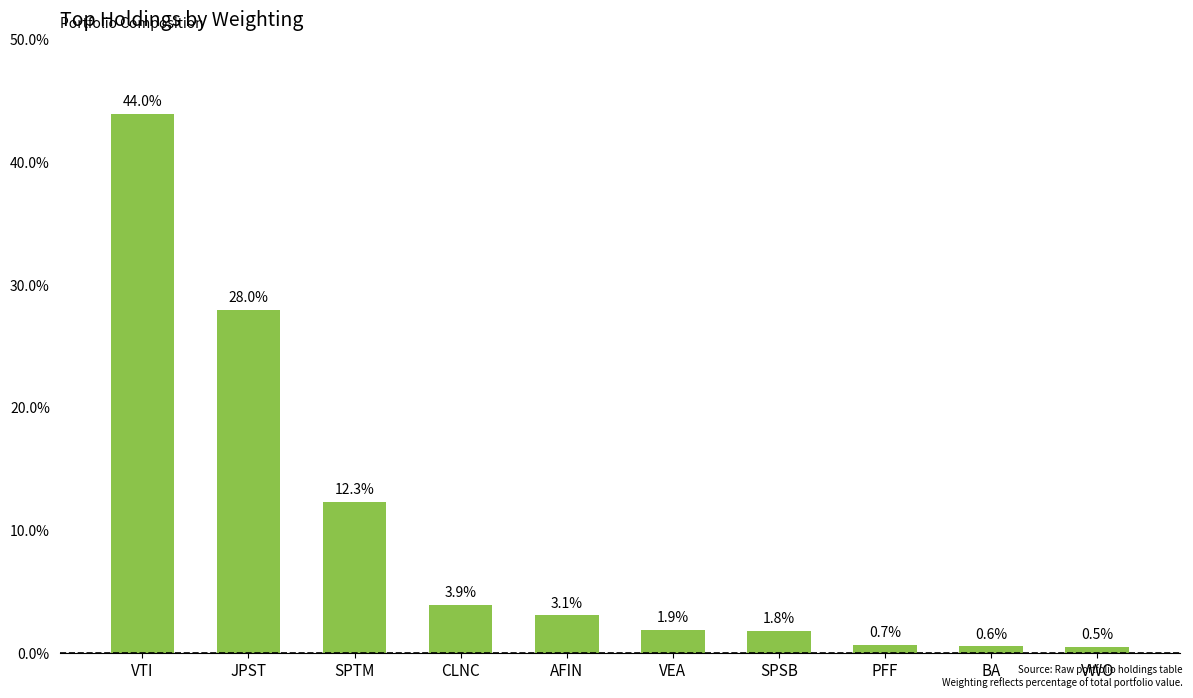

List the labels in order of value, largest first.

VTI, JPST, SPTM, CLNC, AFIN, VEA, SPSB, PFF, BA, VWO